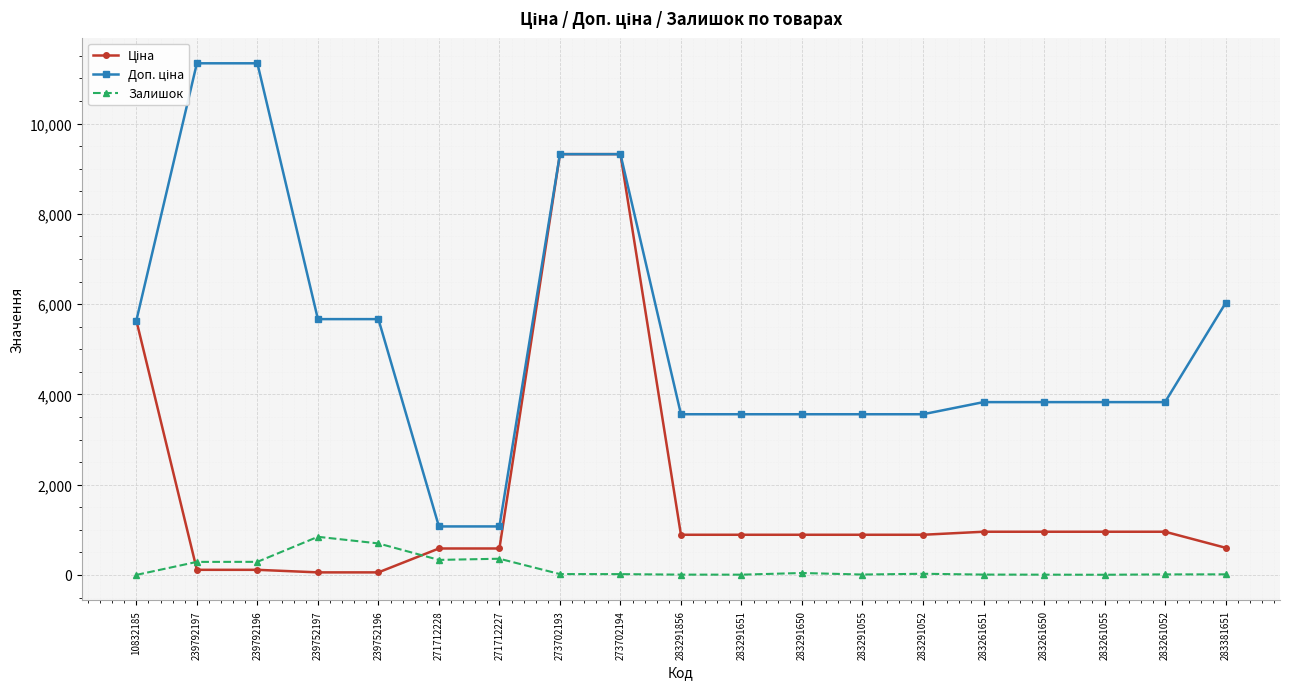

Reading right to left, what are all the values shown in this chart?

Ціна: 283381651=602.1	283261052=957.1	283261055=957.1	283261650=957.1	283261651=957.1	283291052=889.9	283291055=889.9	283291650=889.9	283291651=889.9	283291856=889.9	273702194=9321.4	273702193=9321.4	271712227=586.0	271712228=586.0	239752196=56.7	239752197=56.7	239792196=113.3	239792197=113.3	10832185=5636.0
Доп. ціна: 283381651=6020.8	283261052=3828.4	283261055=3828.4	283261650=3828.4	283261651=3828.4	283291052=3559.7	283291055=3559.7	283291650=3559.7	283291651=3559.7	283291856=3559.7	273702194=9321.4	273702193=9321.4	271712227=1074.5	271712228=1074.5	239752196=5667.0	239752197=5667.0	239792196=11334.0	239792197=11334.0	10832185=5636.0
Залишок: 283381651=13.0	283261052=12.0	283261055=4.0	283261650=6.0	283261651=8.0	283291052=26.0	283291055=9.0	283291650=43.0	283291651=6.0	283291856=7.0	273702194=18.0	273702193=19.0	271712227=359.0	271712228=333.0	239752196=698.0	239752197=845.0	239792196=290.0	239792197=289.0	10832185=1.0